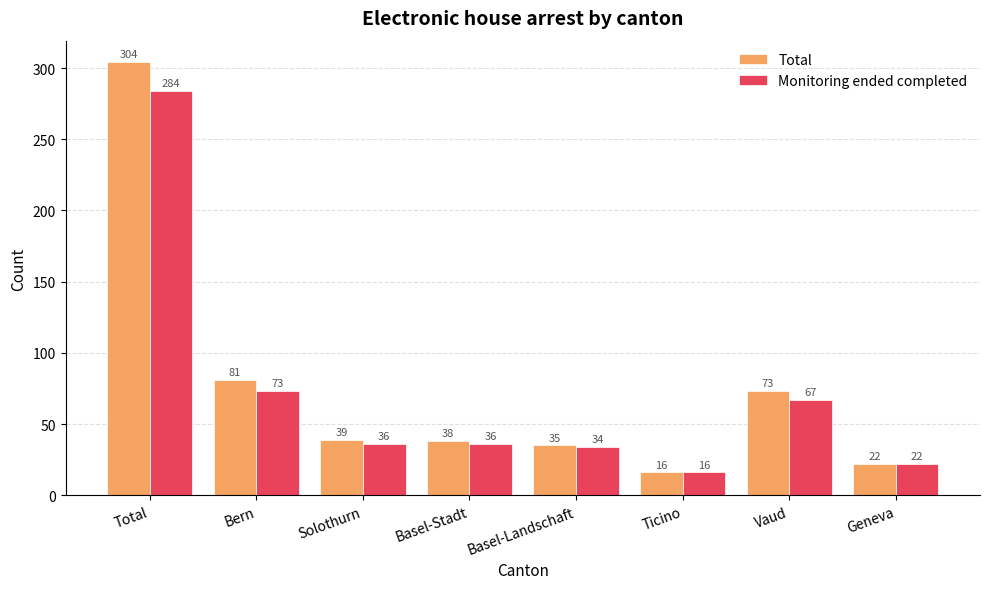

Rank the series by their maximum value, from highest to lowest.

Total, Monitoring ended completed